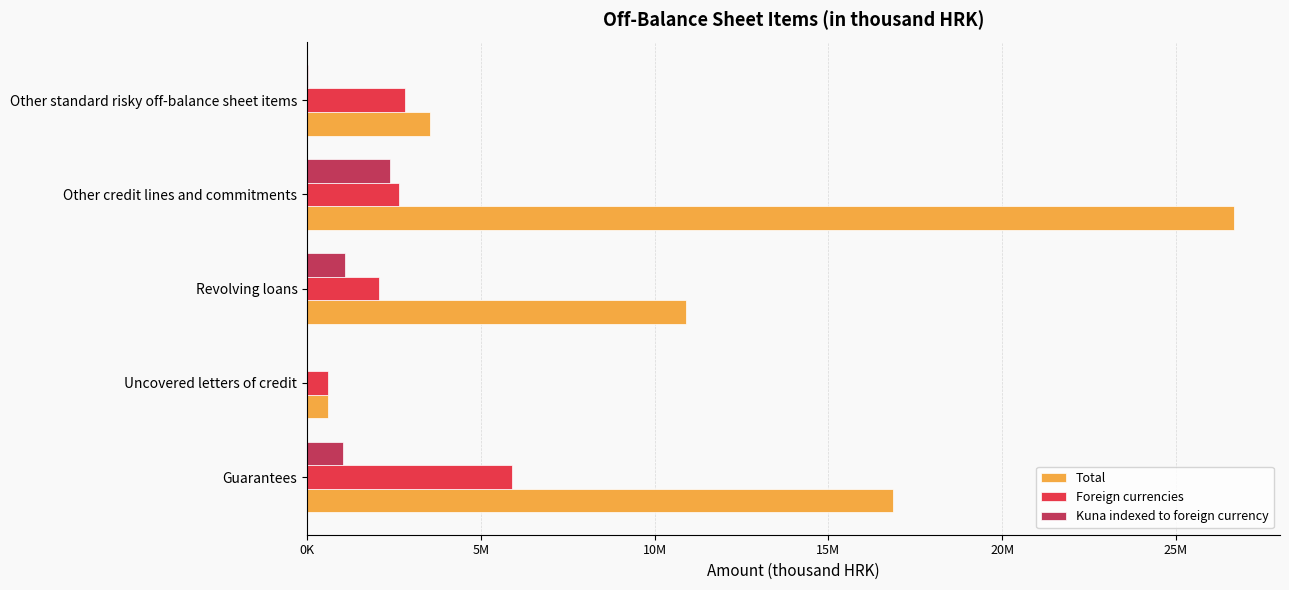

List the series in order of their peak value, lowest first.

Kuna indexed to foreign currency, Foreign currencies, Total